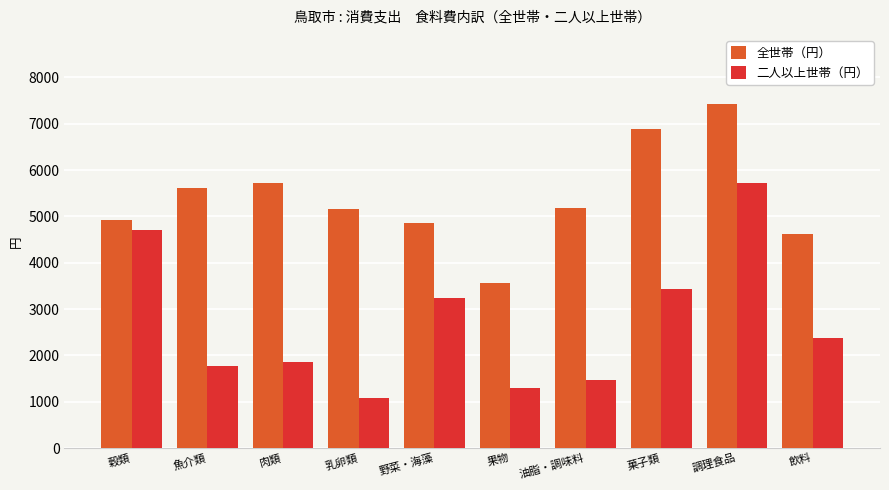

Which series has the largest total across all categories?

全世帯（円）